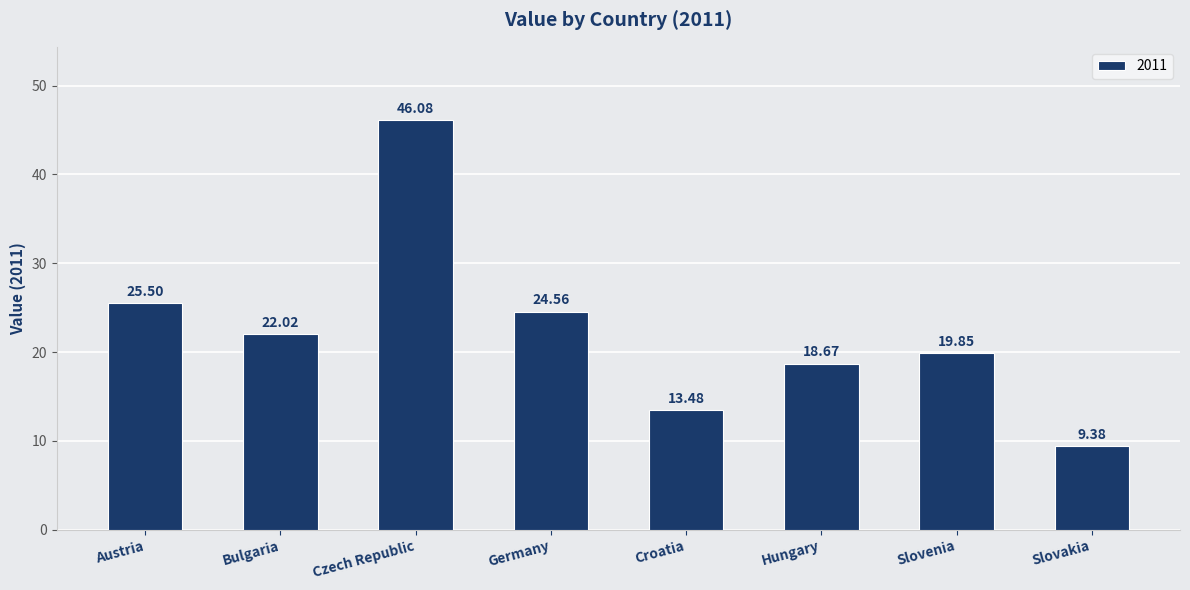

Rank the categories by value from lowest to highest.

Slovakia, Croatia, Hungary, Slovenia, Bulgaria, Germany, Austria, Czech Republic